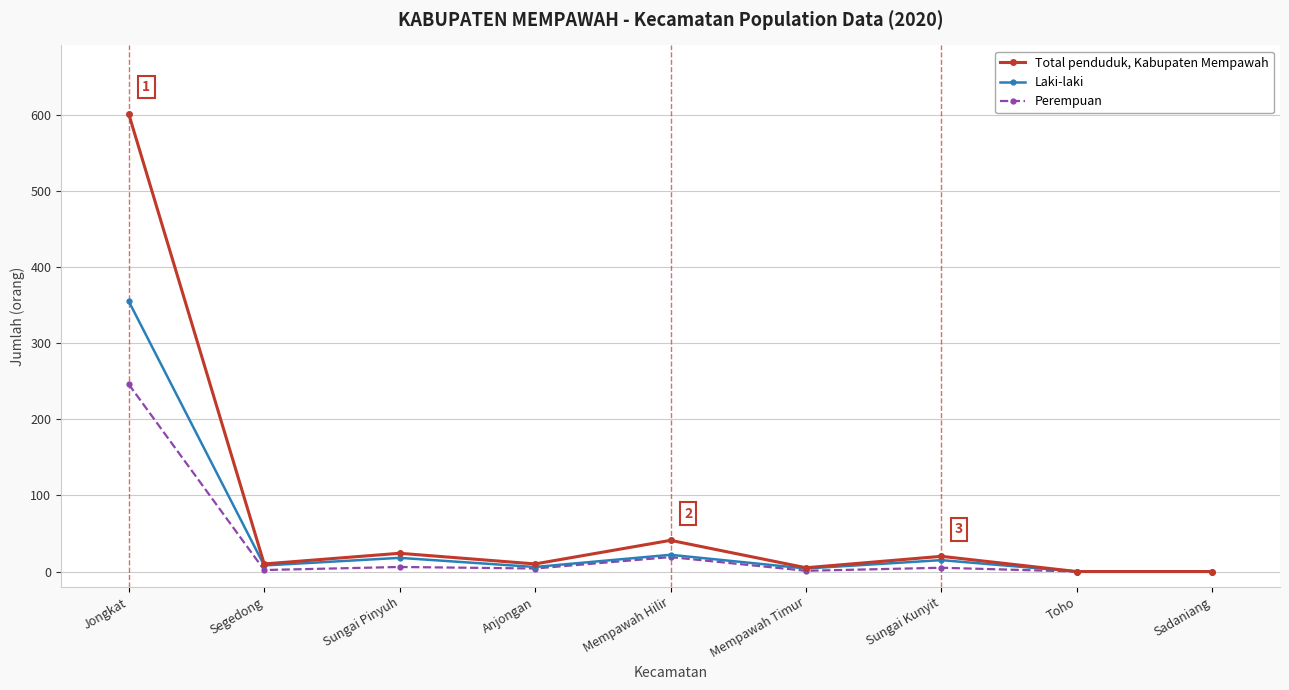

What is the spread (max minus min) of values at Jongkat?

355